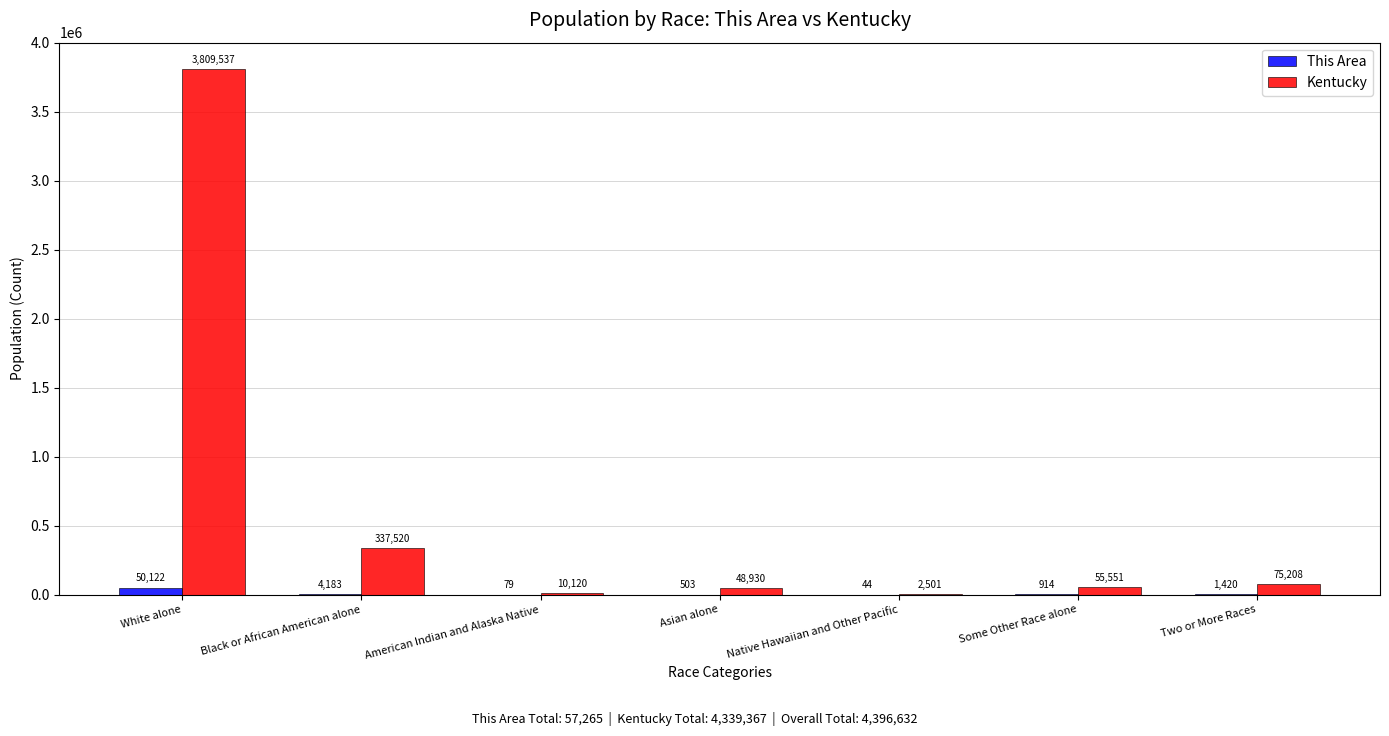

What is the sum of all This Area values?

57265